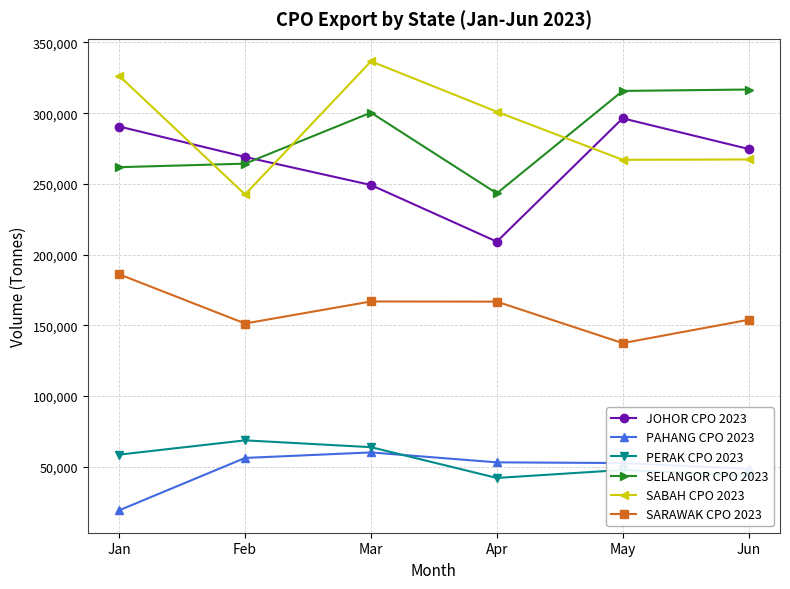

True or false: SABAH CPO 2023 and SARAWAK CPO 2023 intersect in this chart.

False